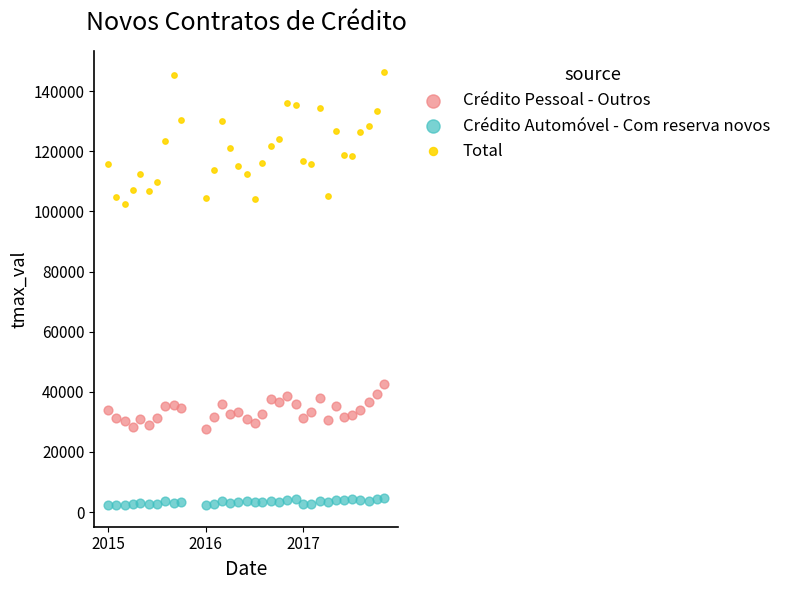

Across all data points, what is the range of Y values (max minus min)?

143893